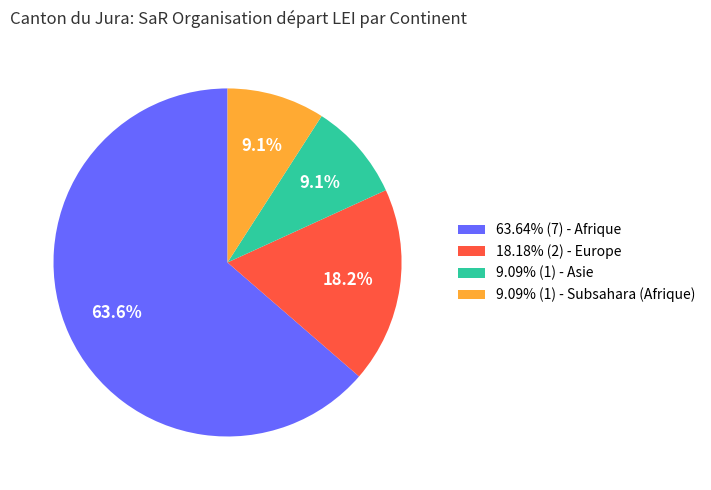

Is there any slice that represents more than half of the pie?

Yes